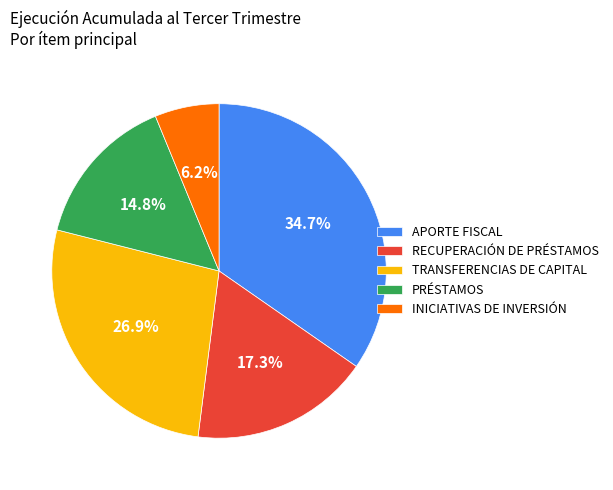

Does RECUPERACIÓN DE PRÉSTAMOS account for over 50% of the chart?

No